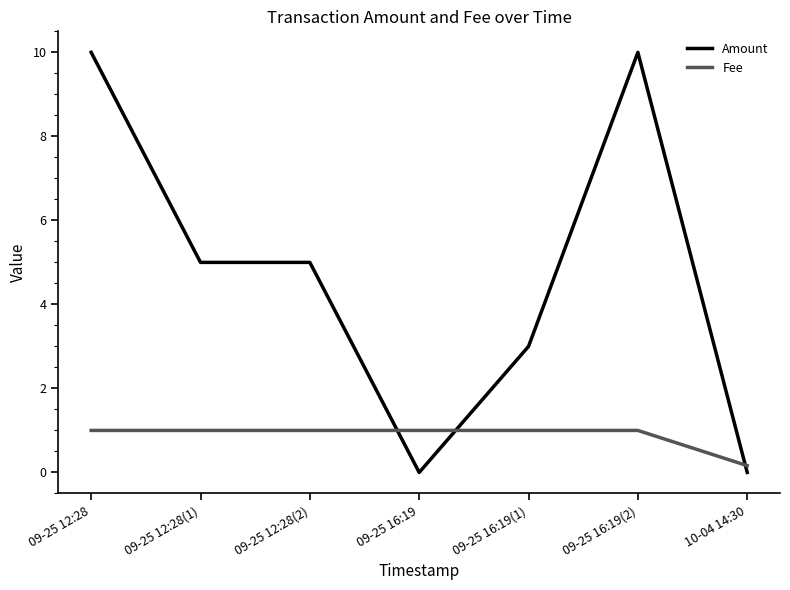

The Fee series shows 0.2 at 10-04 14:30. True or false?

True